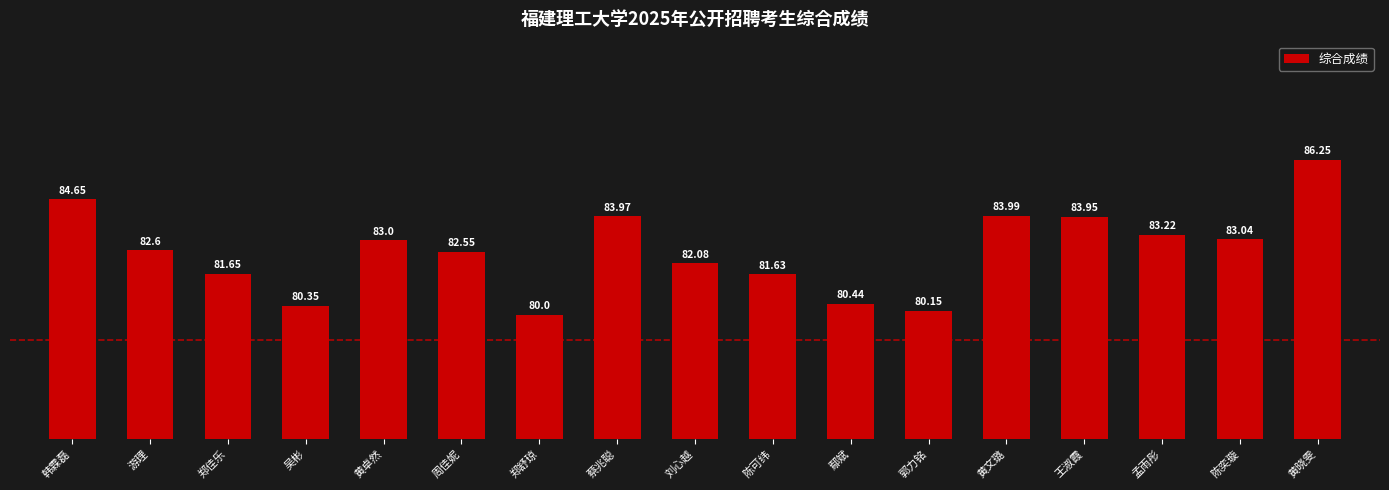

What is the change in value from 郑佳乐 to 陈奕璇?

+1.4